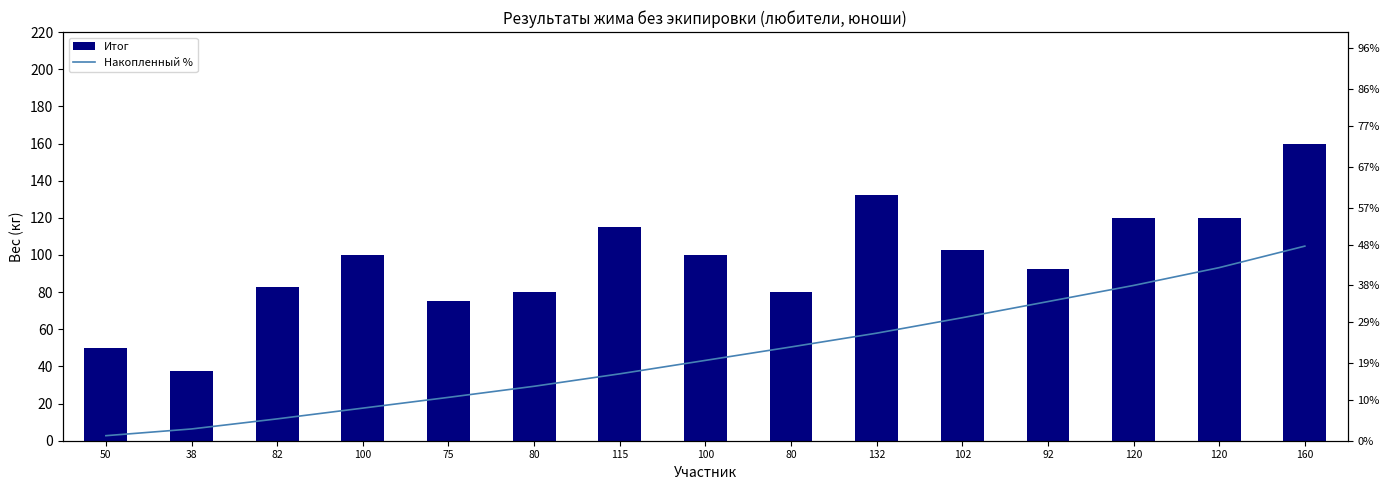

At which category does the chart reach its minimum across all series?

50